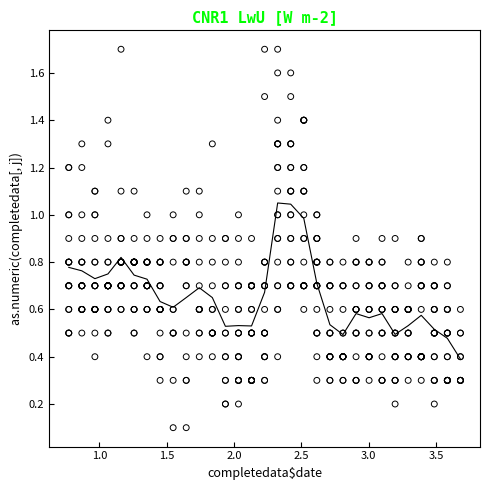

What is the range of Y values (max minus min)?

1.6